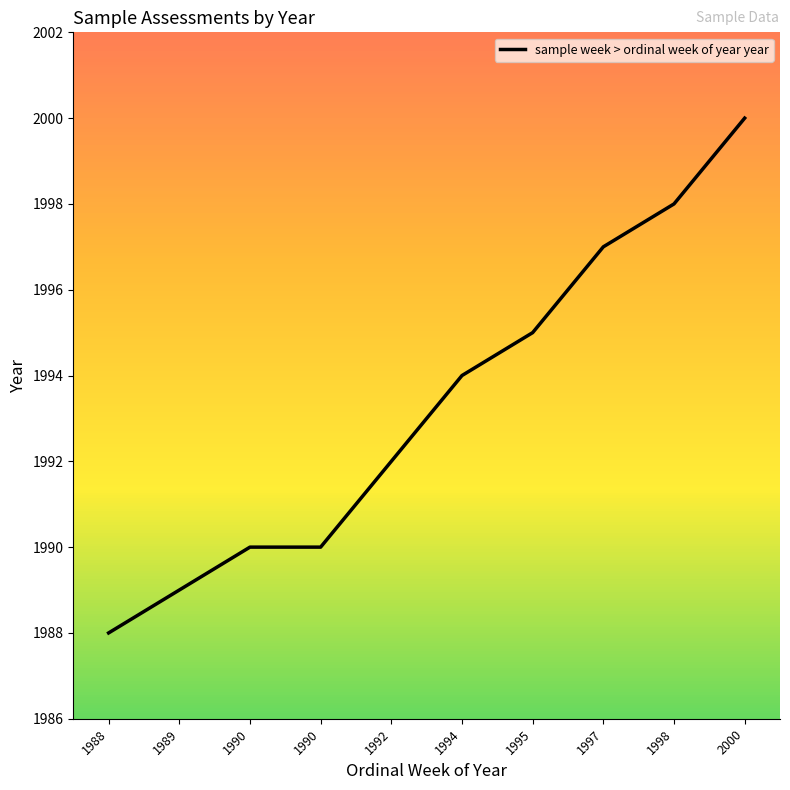

Is this an area chart (filled region under the line)?

No